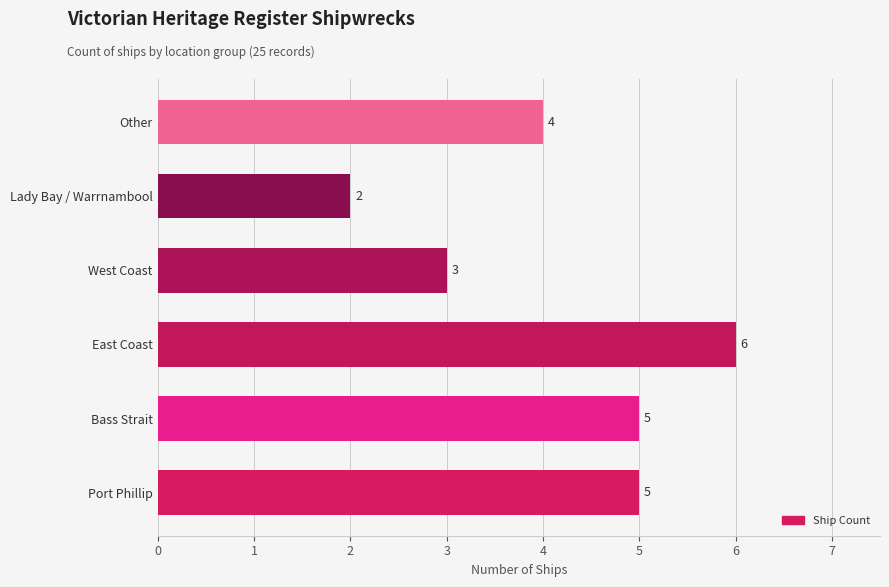

Where is the data nearest to the value 4?

Other